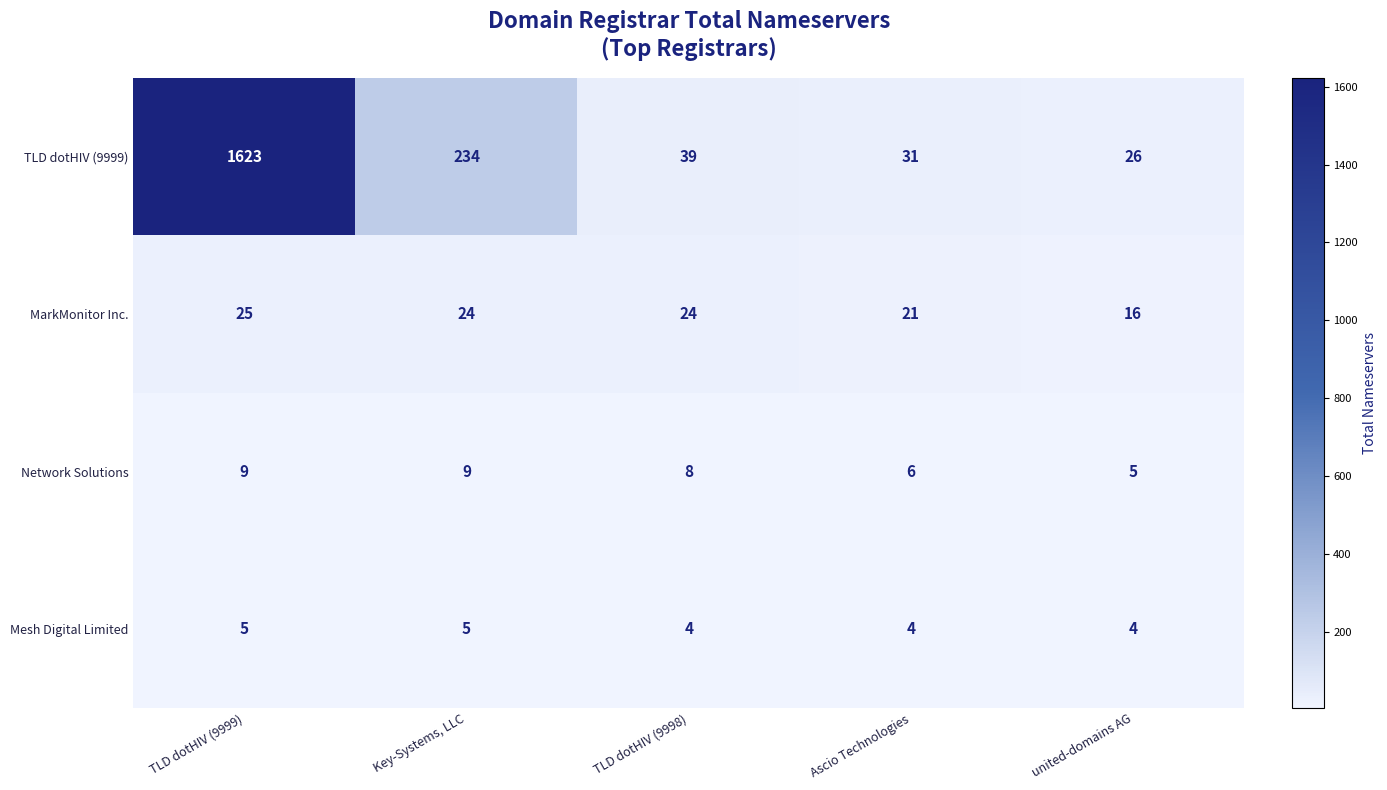

Reading left to right, list all the values displayed in this chart.

TLD dotHIV (9999): 1623	234	39	31	26
MarkMonitor Inc.: 25	24	24	21	16
Network Solutions: 9	9	8	6	5
Mesh Digital Limited: 5	5	4	4	4